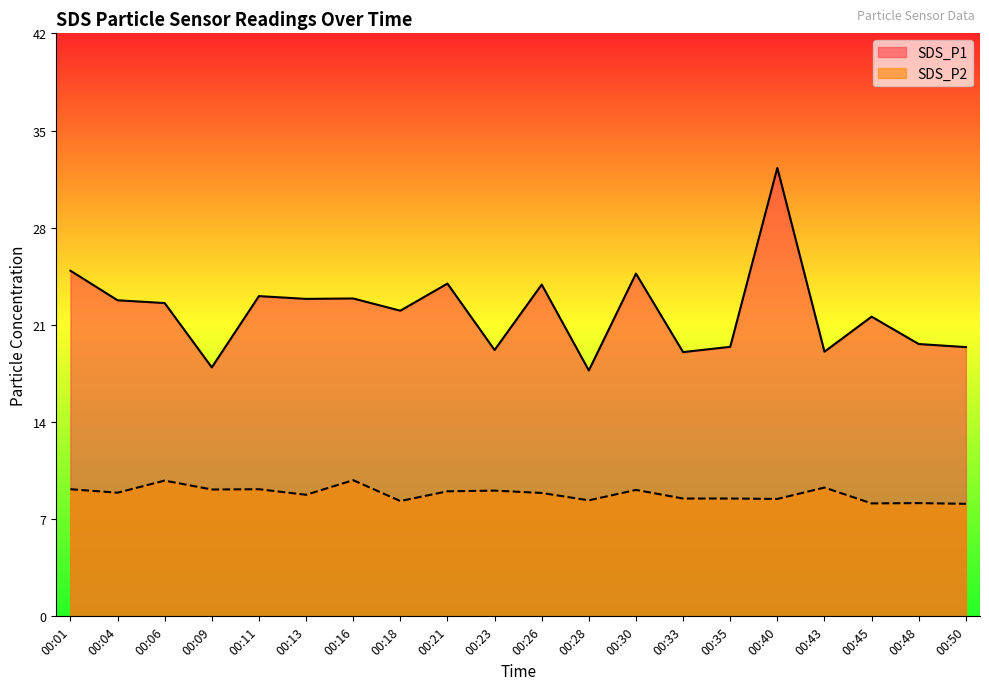

The value of SDS_P1 at 00:09 is 17.9. True or false?

True